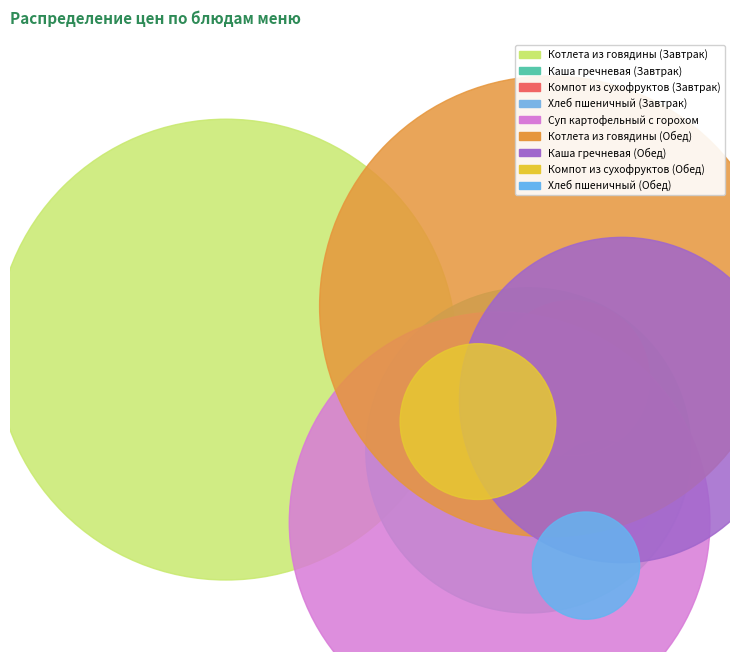

To the nearest percent, what is the difference between the largest and smallest slice percentages?

23%